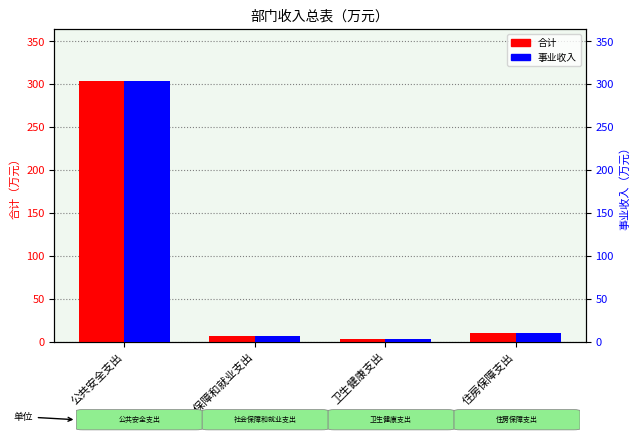

What is the label of the 3rd bar from the right?

社会保障和就业支出